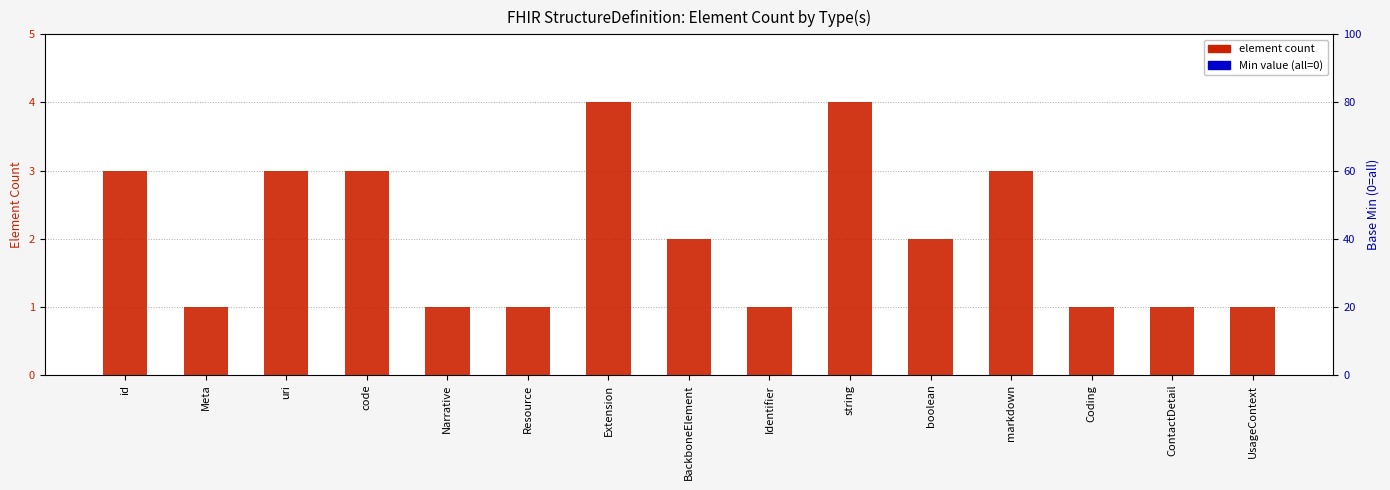

Which series has the largest range (max minus min)?

Element count